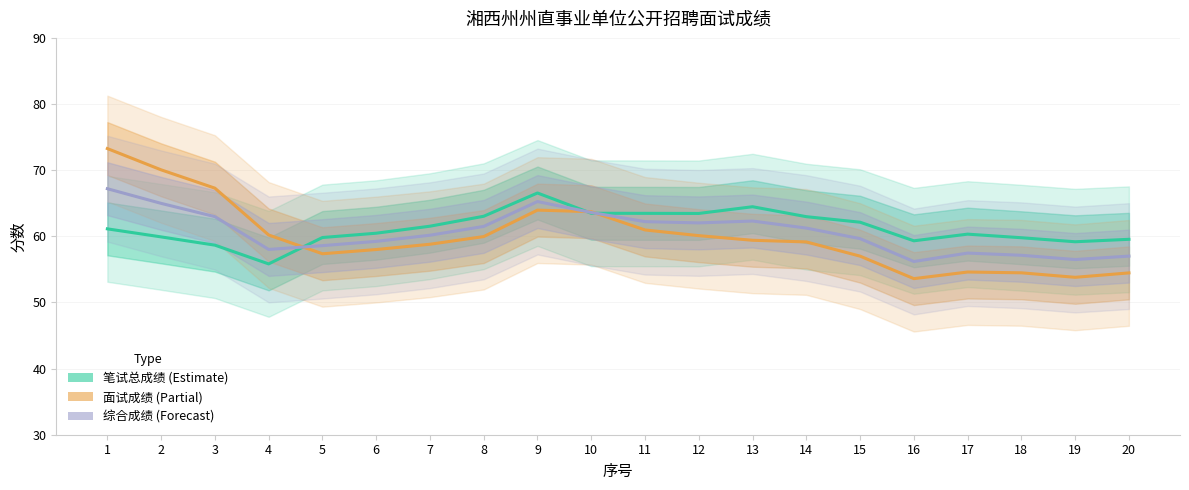

How many interior local valleys does the 面试成绩 (Partial) series have?

3